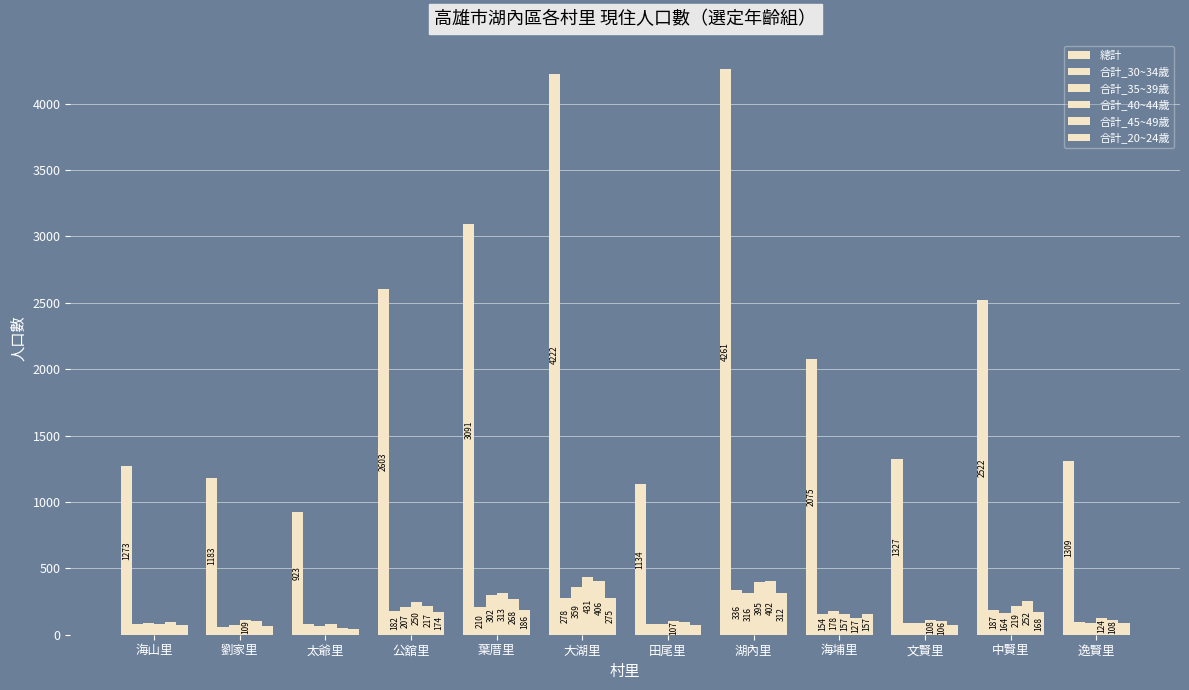

List the labels in order of 合計_40~44歲 value, largest first.

大湖里, 湖內里, 葉厝里, 公舘里, 中賢里, 海埔里, 逸賢里, 劉家里, 文賢里, 田尾里, 海山里, 太爺里